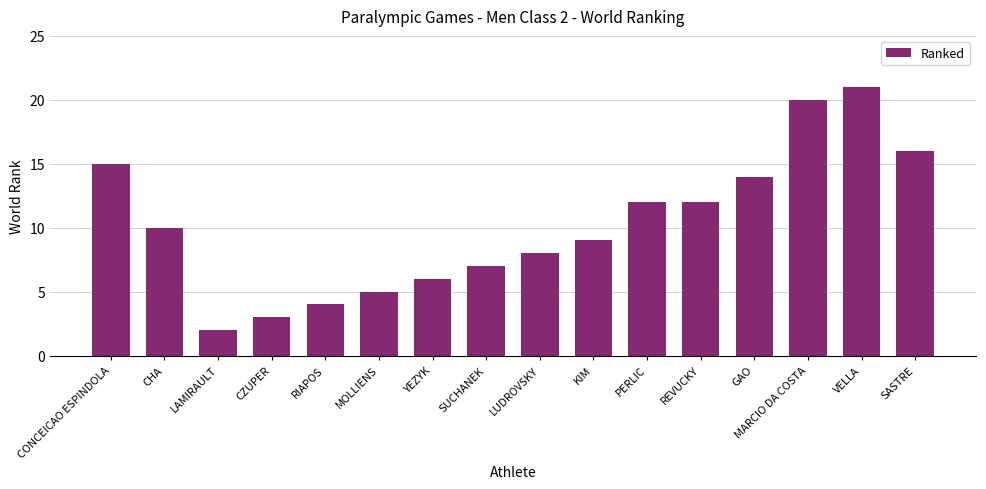

Count the number of categories in the chart.

16